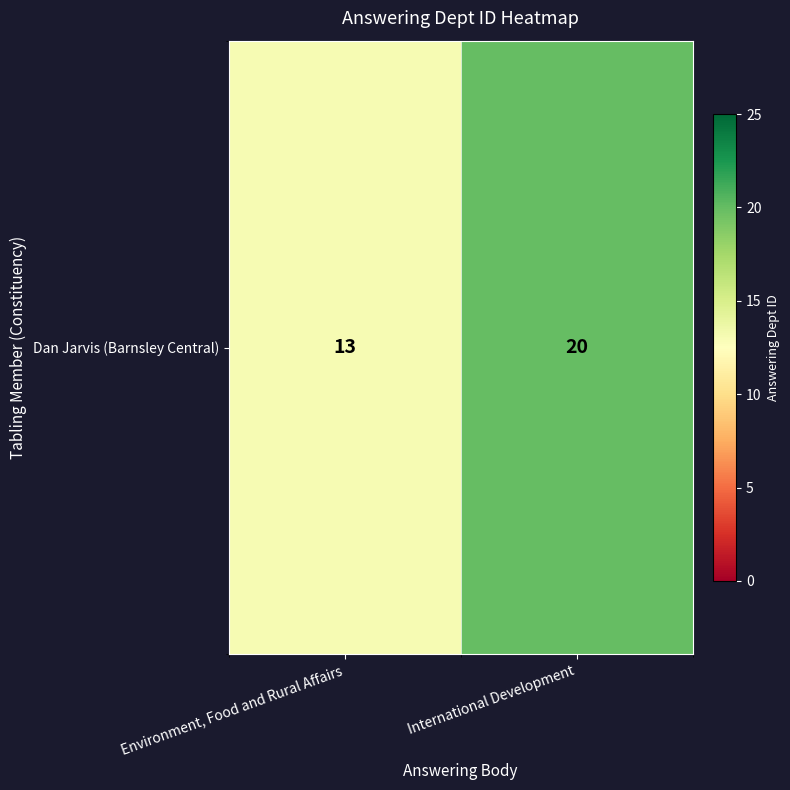

Count the values in the range 13 to 20.

2